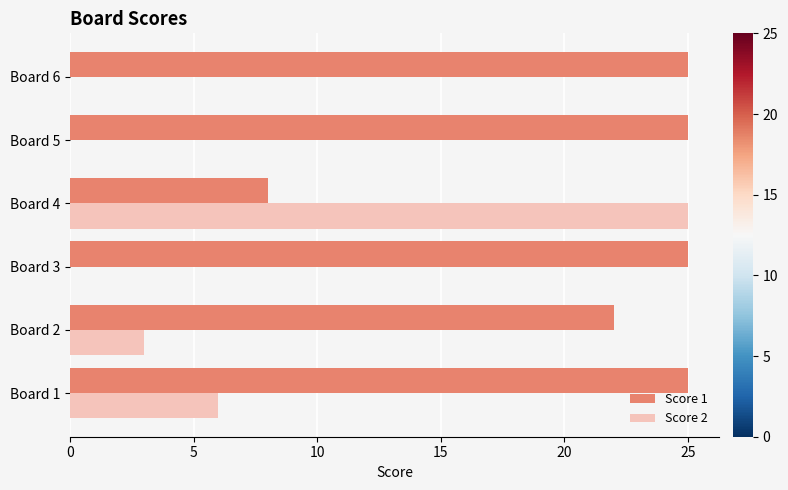

The Score 1 series shows 8 at Board 4. True or false?

True